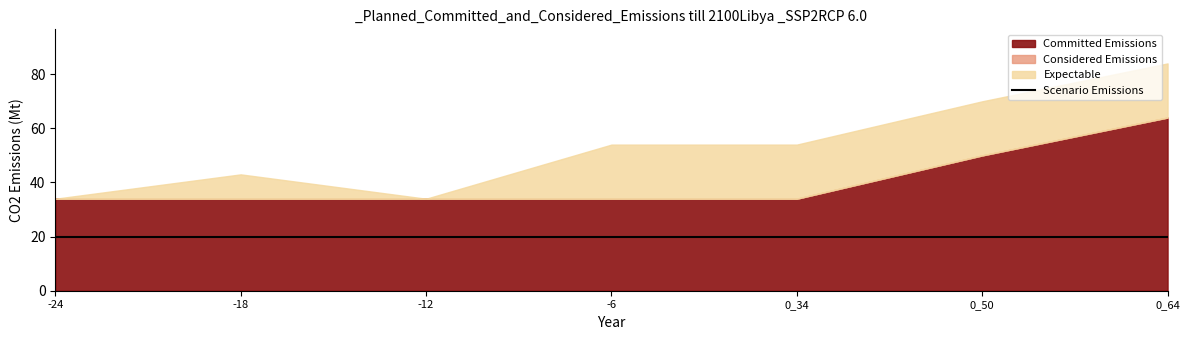

The value of Committed Emissions at 0_64 is 64. True or false?

True